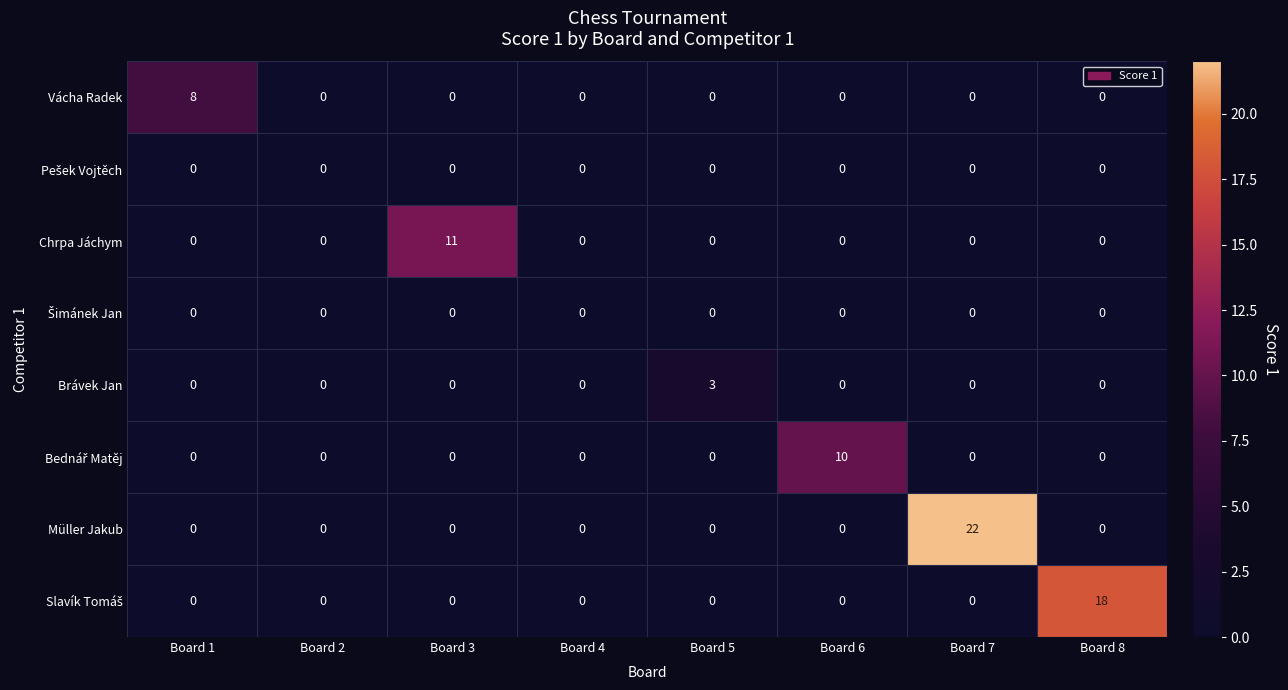

At how many categories does at least one series exceed 1?

6